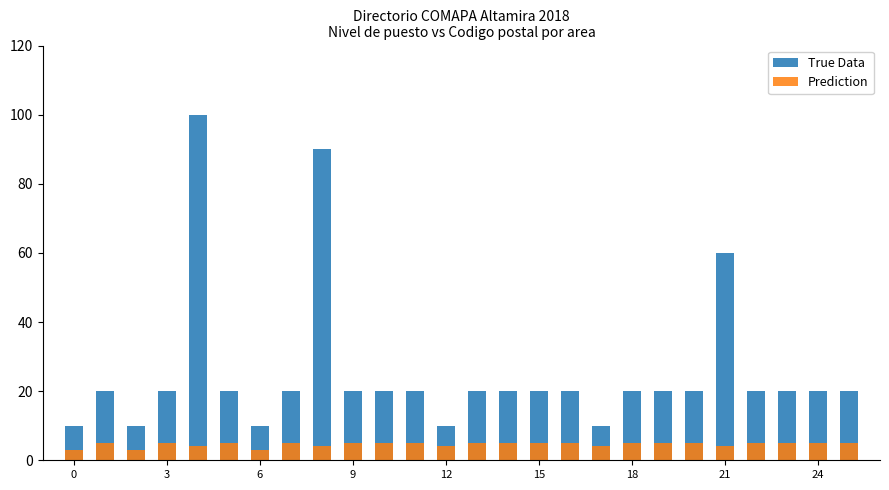

Between 0 and 18, which series saw the biggest shift?

True Data